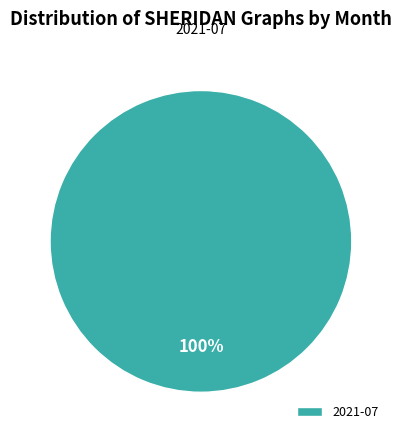

Rank the categories by value from highest to lowest.

2021-07